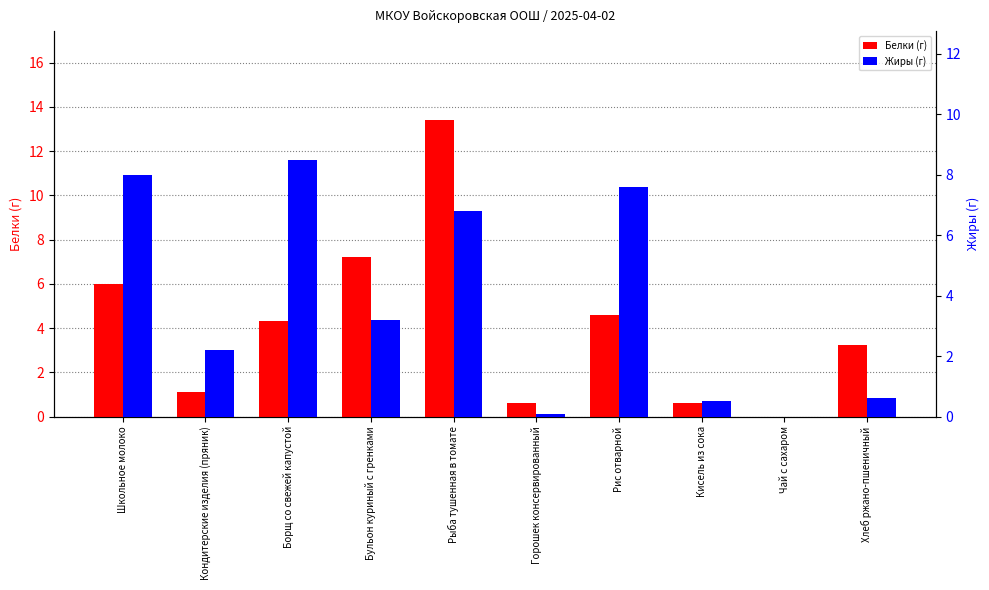

What is the label of the 5th bar from the left?

Рыба тушенная в томате